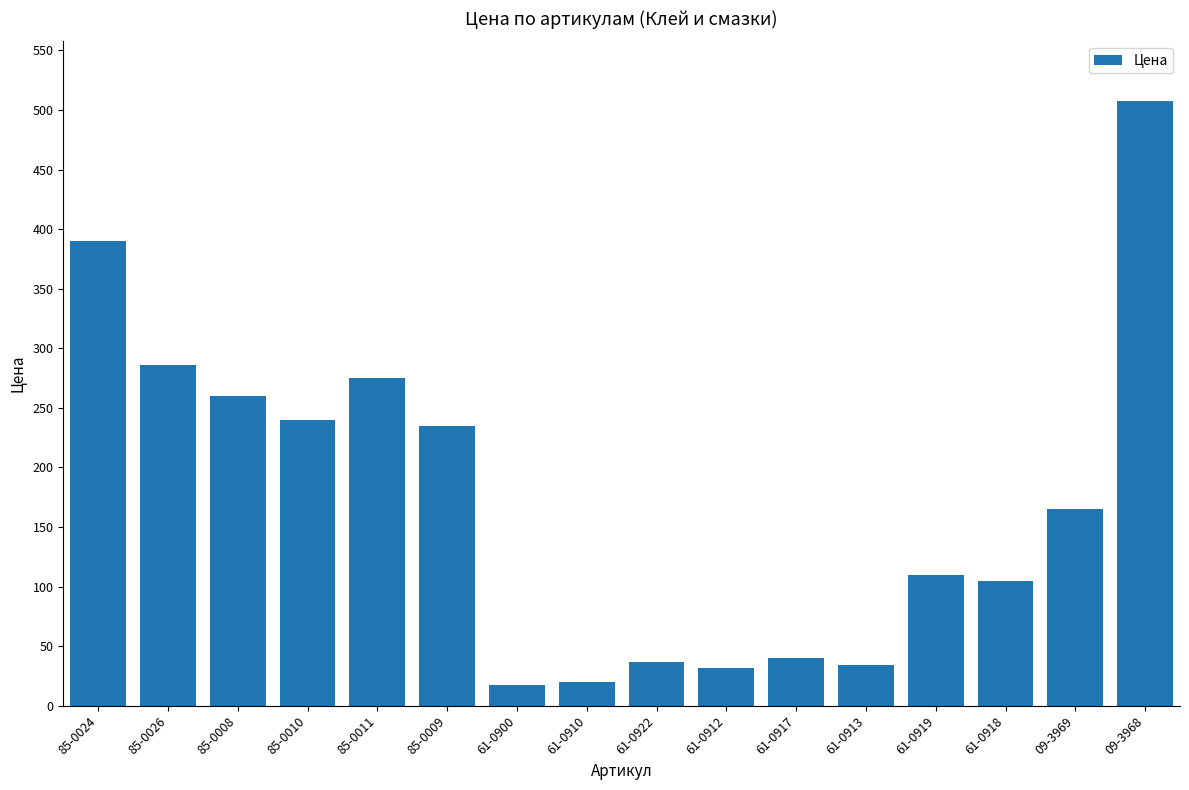

What position from the right is 85-0011?

12